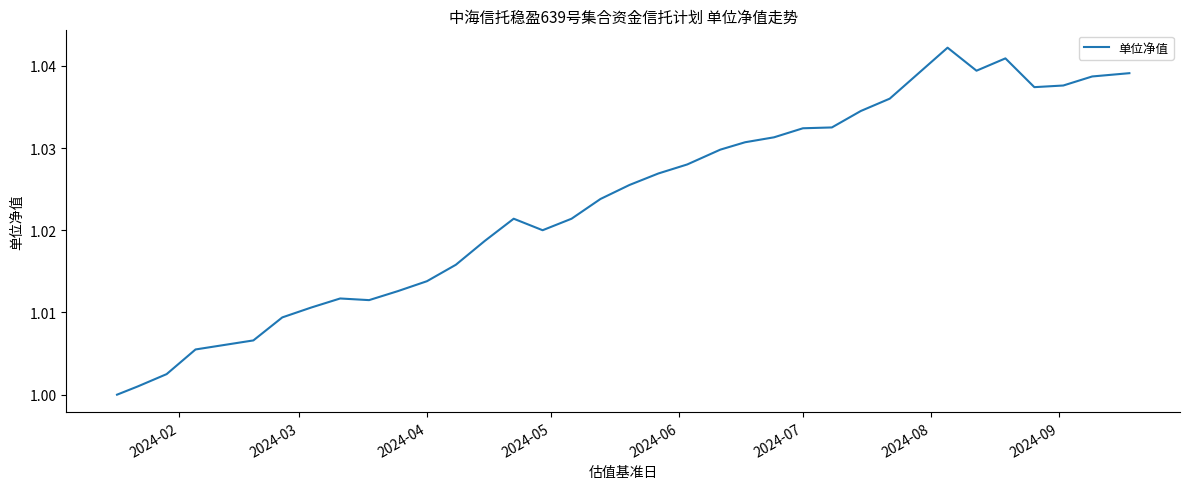

Reading left to right, what are all the values shown in this chart?

1.0	1.0	1.0	1.0	1.0	1.0	1.0	1.0	1.0	1.0	1.0	1.0	1.0	1.0	1.0	1.0	1.0	1.0	1.0	1.0	1.0	1.0	1.0	1.0	1.0	1.0	1.0	1.0	1.0	1.0	1.0	1.0	1.0	1.0	1.0